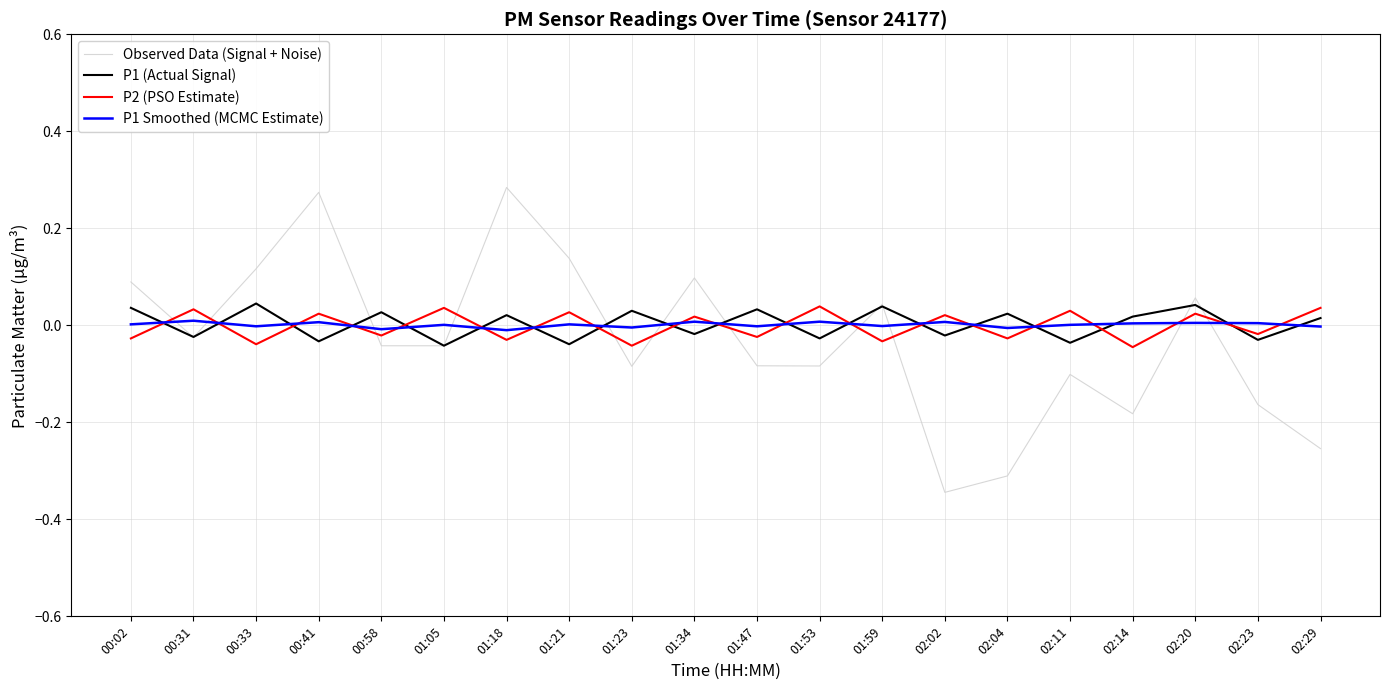

Which series has the largest range (max minus min)?

Observed Data (Signal + Noise)